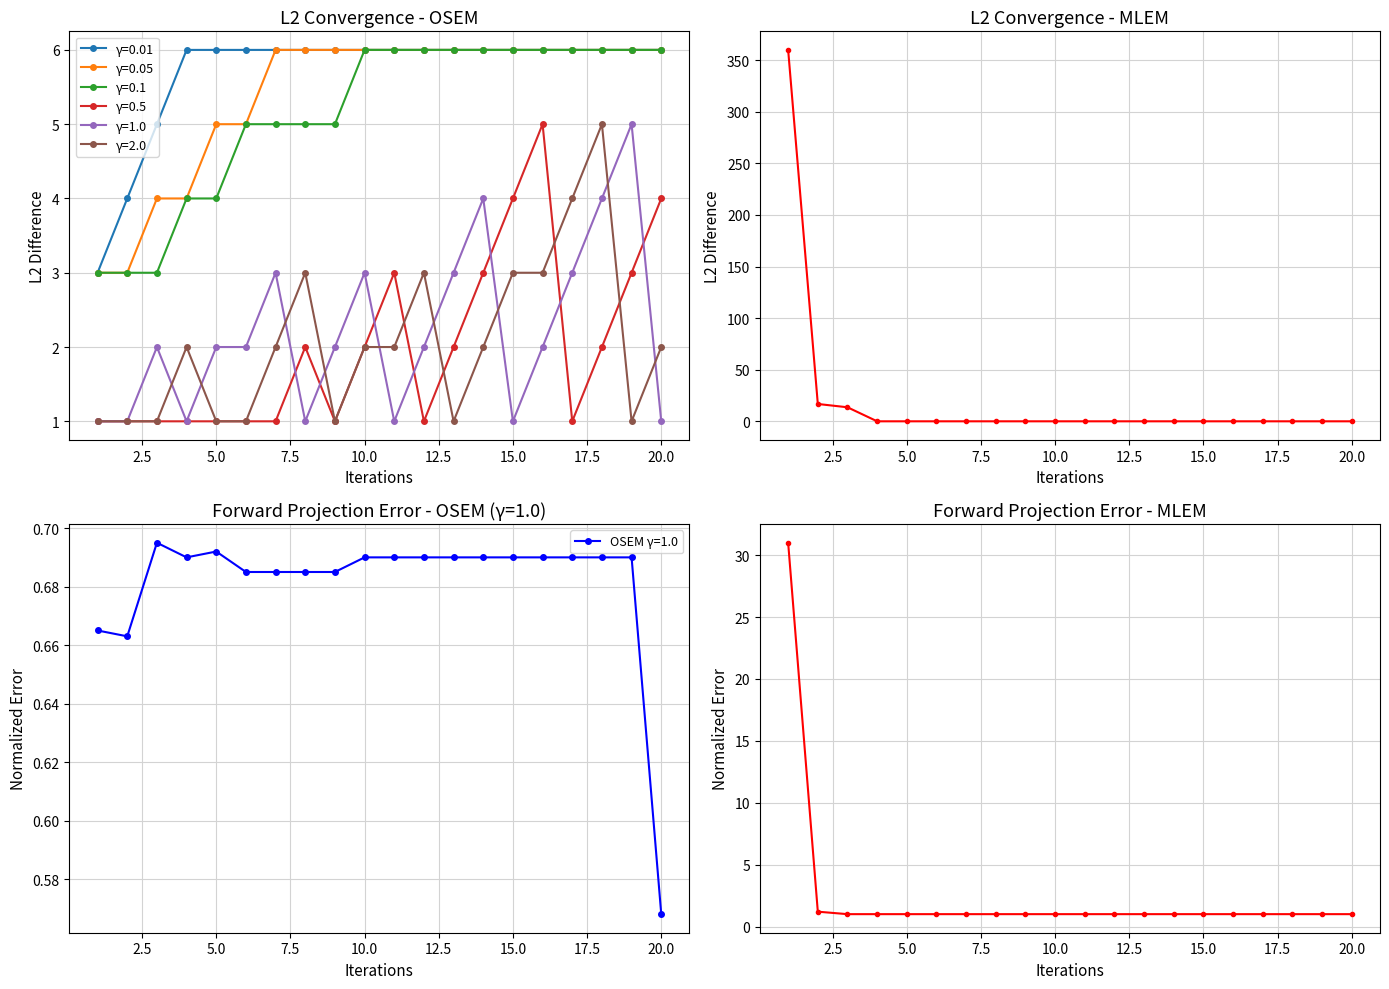

What is the smallest value displayed?

1.0